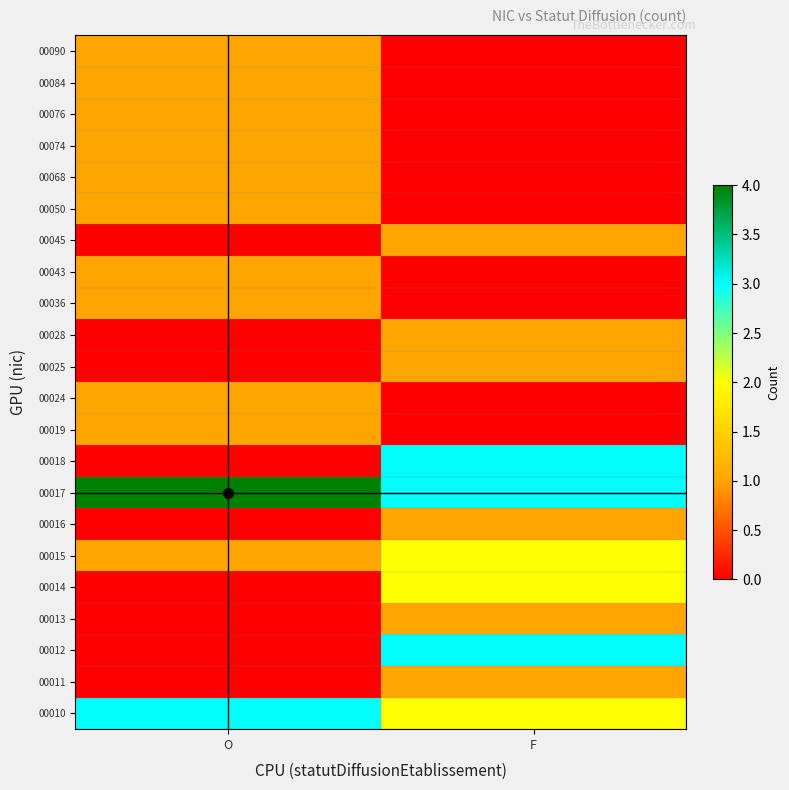

Reading left to right, extract all data points from this chart.

00010: O=3	F=2
00011: O=0	F=1
00012: O=0	F=3
00013: O=0	F=1
00014: O=0	F=2
00015: O=1	F=2
00016: O=0	F=1
00017: O=4	F=3
00018: O=0	F=3
00019: O=1	F=0
00024: O=1	F=0
00025: O=0	F=1
00028: O=0	F=1
00036: O=1	F=0
00043: O=1	F=0
00045: O=0	F=1
00050: O=1	F=0
00068: O=1	F=0
00074: O=1	F=0
00076: O=1	F=0
00084: O=1	F=0
00090: O=1	F=0